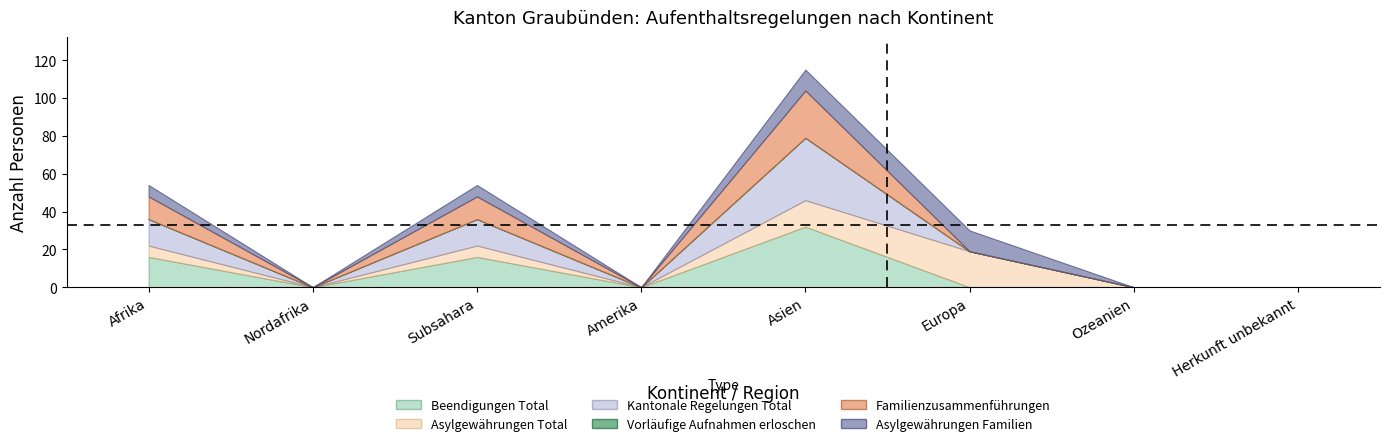

True or false: col_12 (Kantonale Regelungen Total) has a value of 20 at Amerika.

False